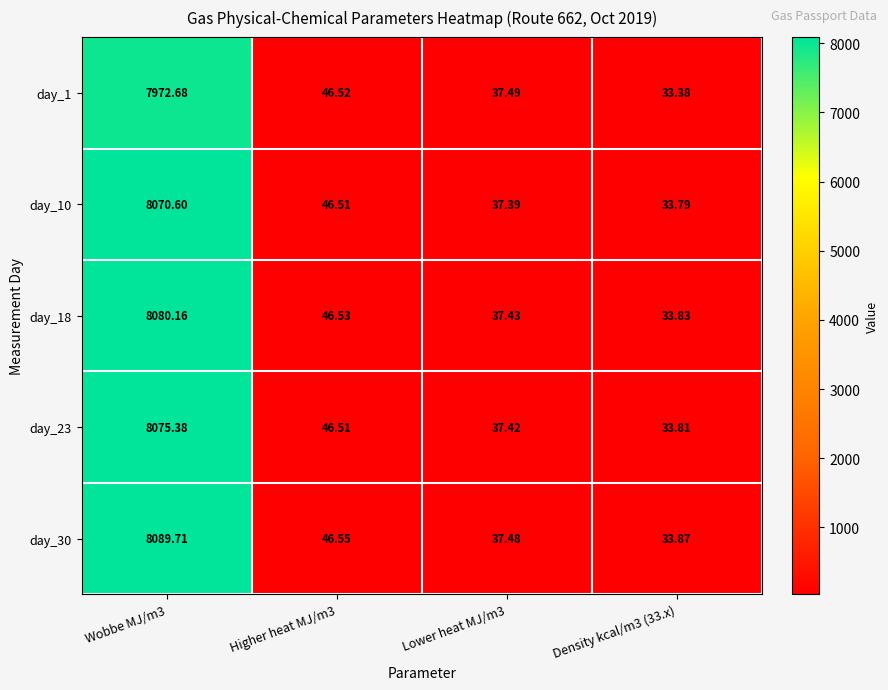

What is the minimum value shown in the chart?

33.4